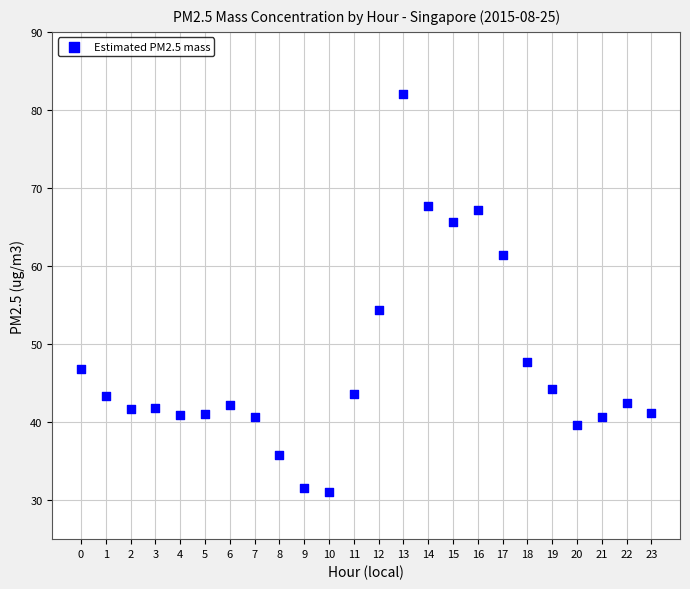

What Y value in the scatter plot is closest to 56?

54.3